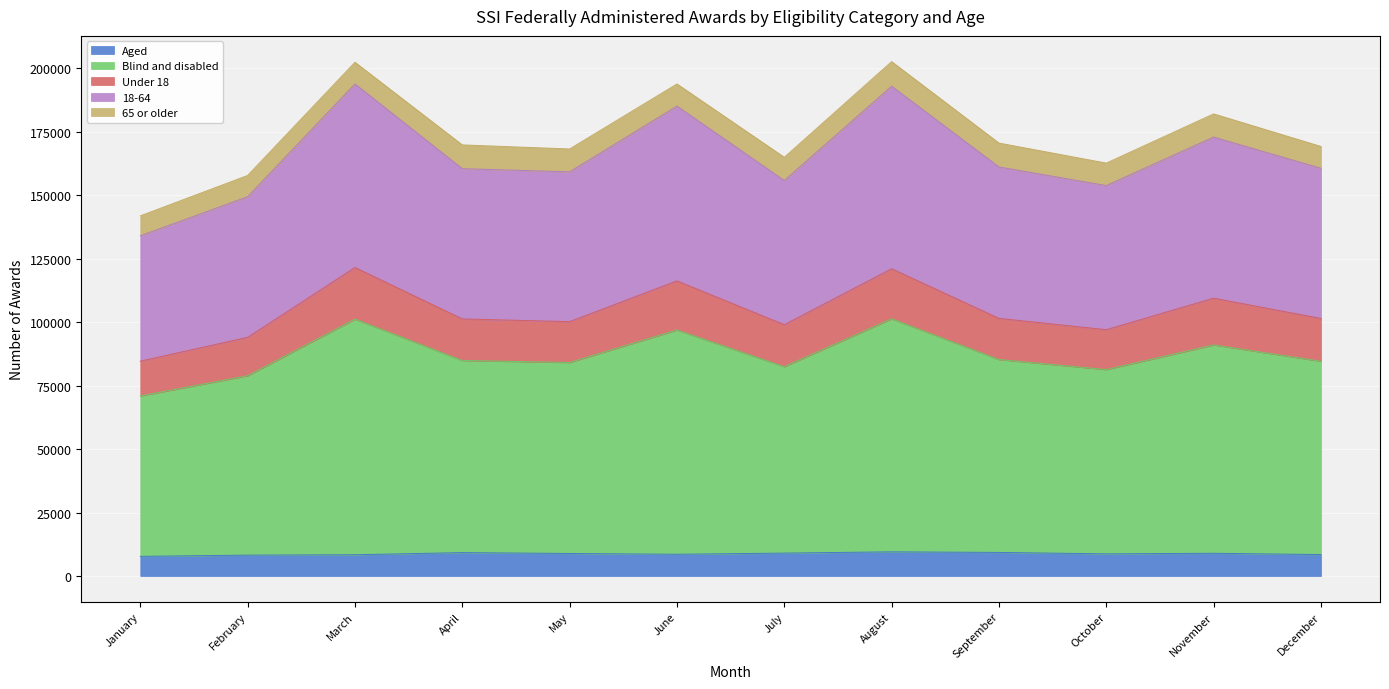

What is the lowest value of the Aged series?

7739